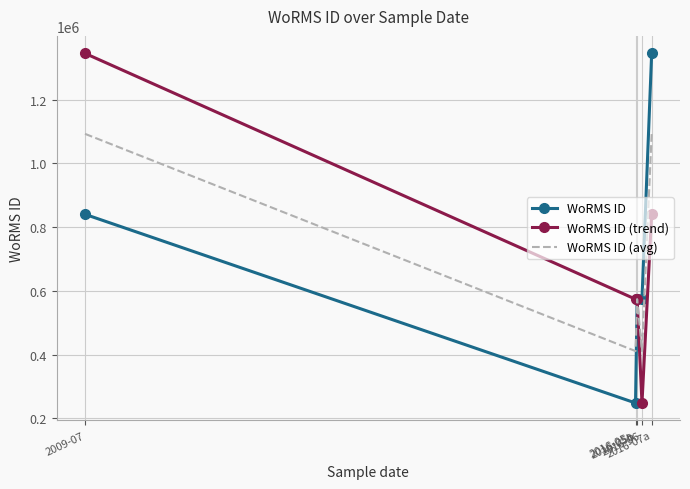

What is the greatest value displayed?

1345048.0